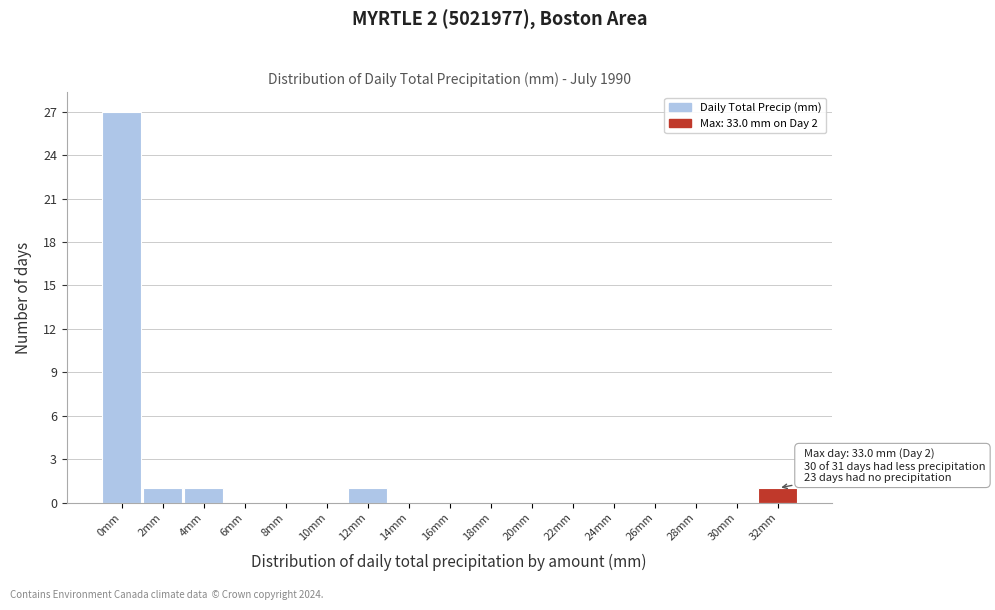

Reading right to left, what are all the values shown in this chart?

32mm=1	30mm=0	28mm=0	26mm=0	24mm=0	22mm=0	20mm=0	18mm=0	16mm=0	14mm=0	12mm=1	10mm=0	8mm=0	6mm=0	4mm=1	2mm=1	0mm=27